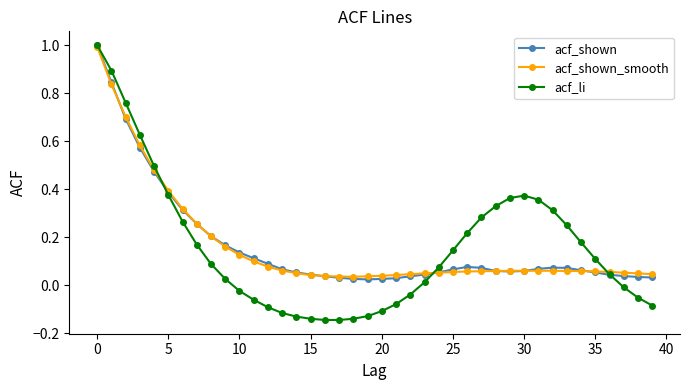

Which series has the widest spread of values?

acf_li